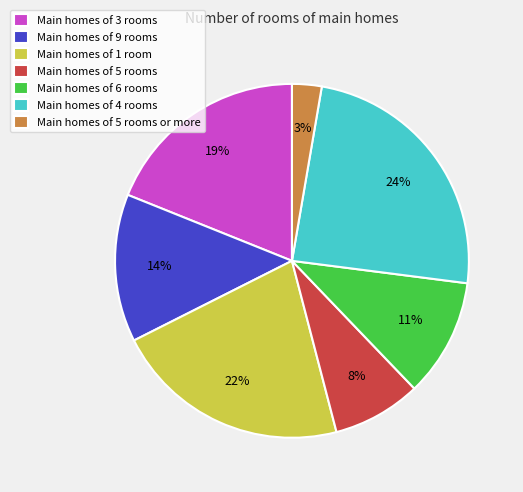

Rank the categories by value from lowest to highest.

Main homes of 5 rooms or more, Main homes of 5 rooms, Main homes of 6 rooms, Main homes of 9 rooms, Main homes of 3 rooms, Main homes of 1 room, Main homes of 4 rooms